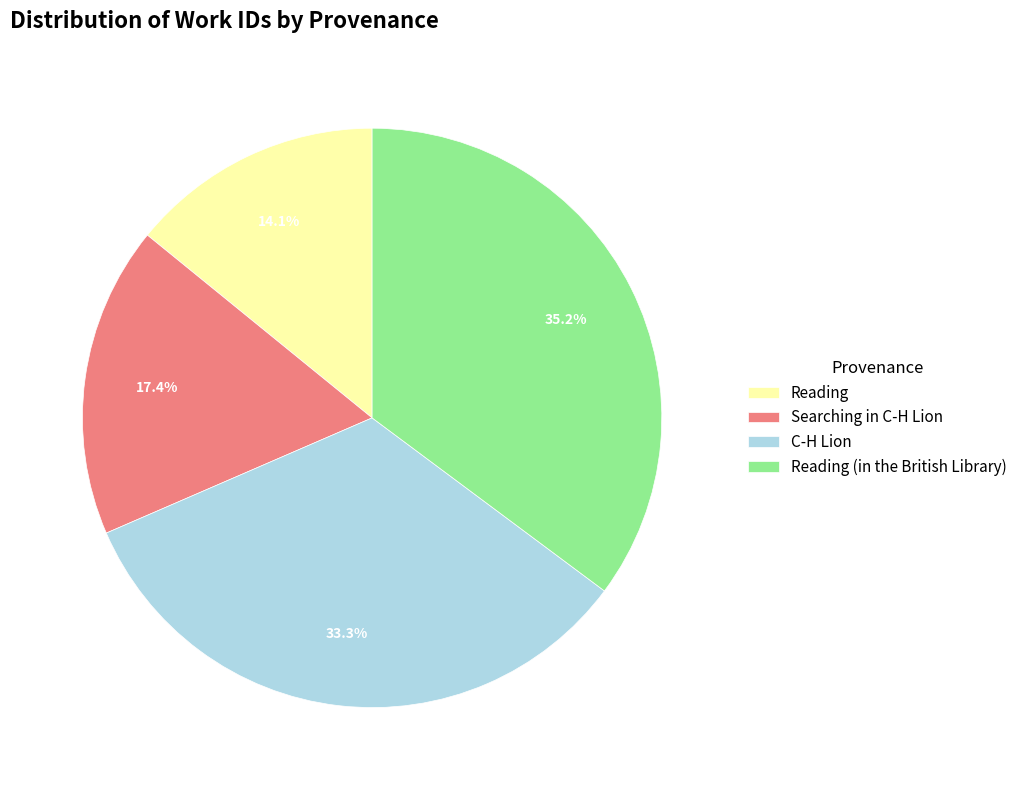

Is it true that C-H Lion is 33% of the pie?

True